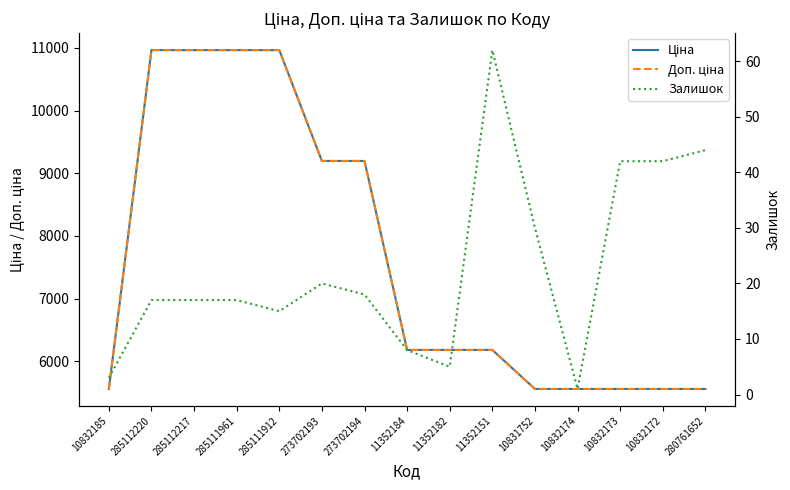

At which category is the sum across all series the highest?

285112220